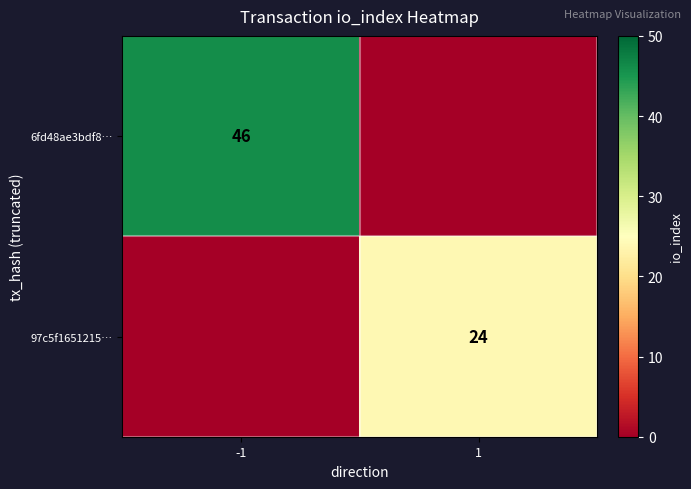

The 6fd48ae3bdf8… series shows 46 at -1. True or false?

True